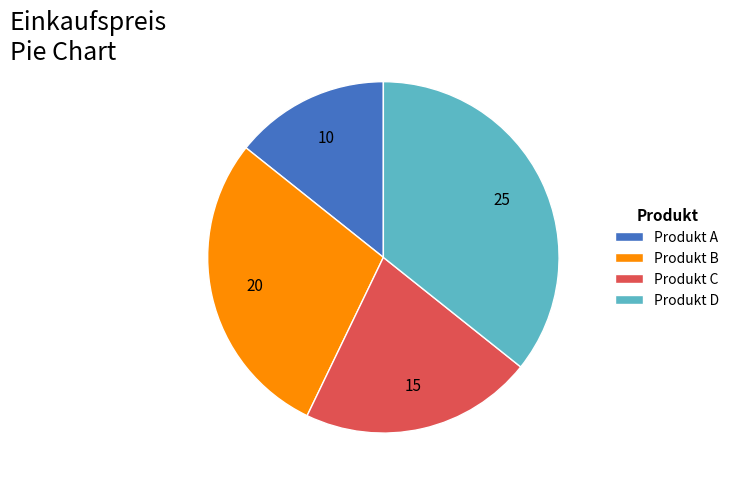

Combined, do Produkt C and Produkt D account for over 50%?

Yes